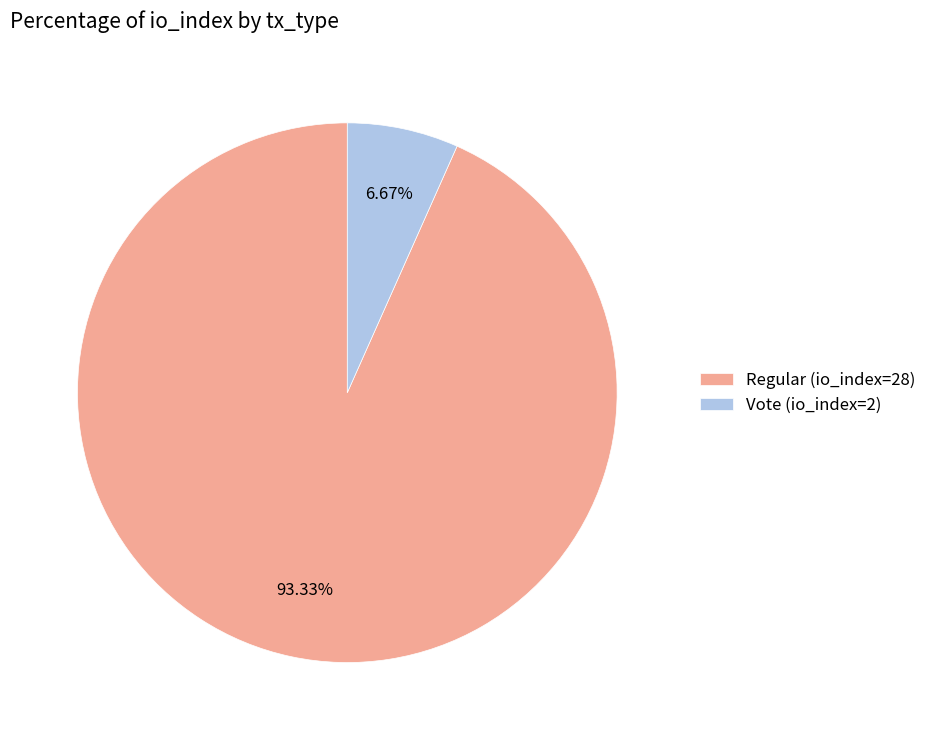

Rank the categories by value from lowest to highest.

Vote (io_index=2), Regular (io_index=28)